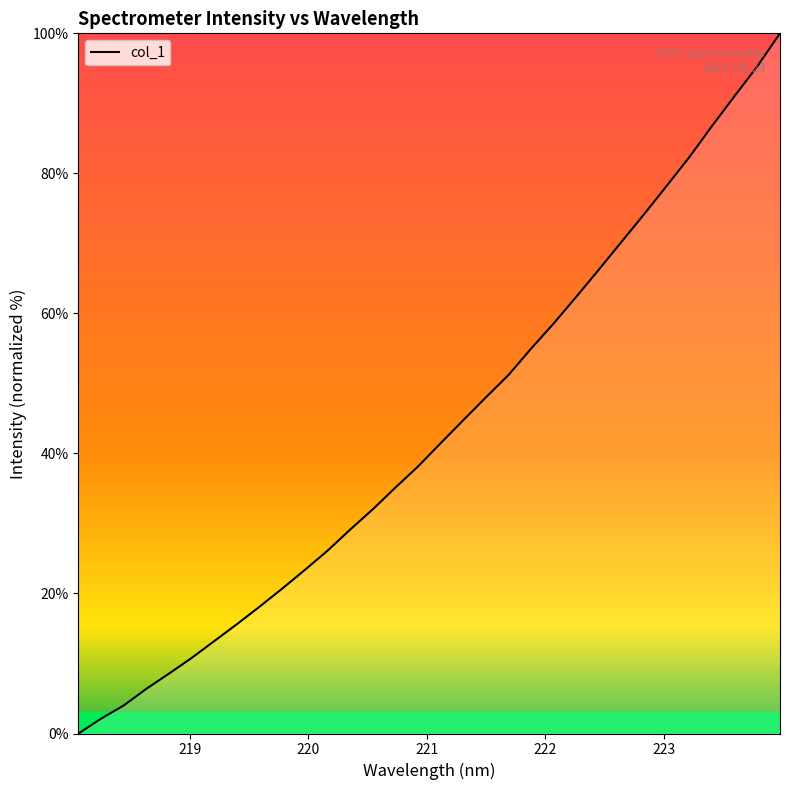

What is the greatest value displayed?

100.0